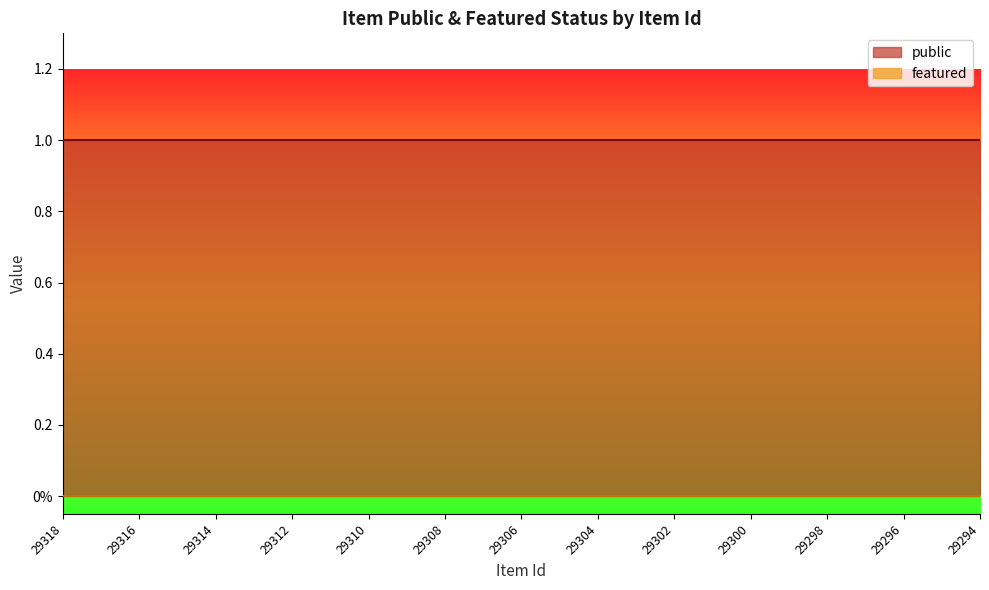

Reading right to left, extract all data points from this chart.

public: 1	1	1	1	1	1	1	1	1	1	1	1	1	1	1	1	1	1	1	1	1	1	1	1	1
featured: 0	0	0	0	0	0	0	0	0	0	0	0	0	0	0	0	0	0	0	0	0	0	0	0	0